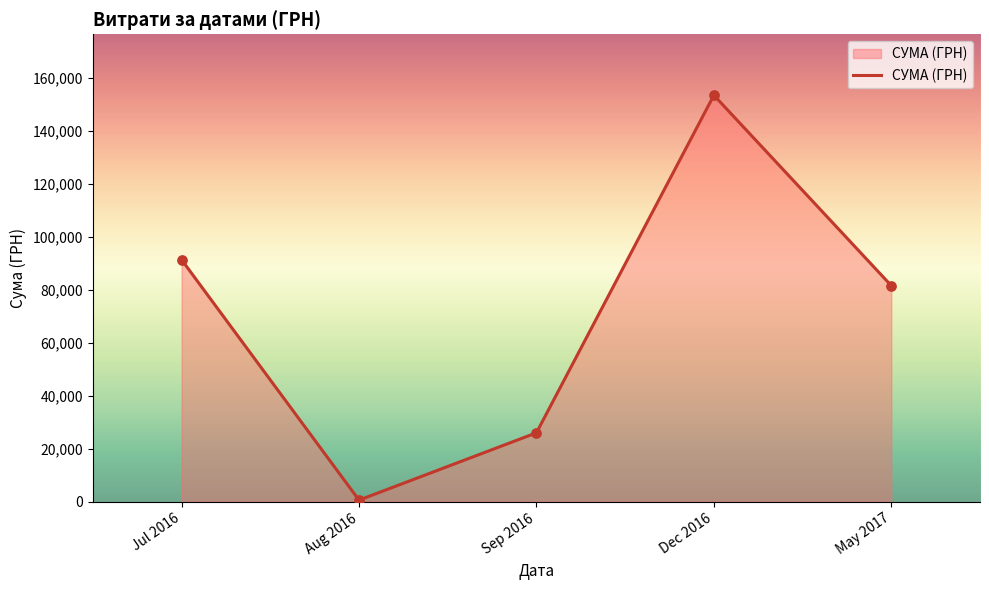

Approximately how many times larger is the value at Jul 2016 compared to Sep 2016?

3.5